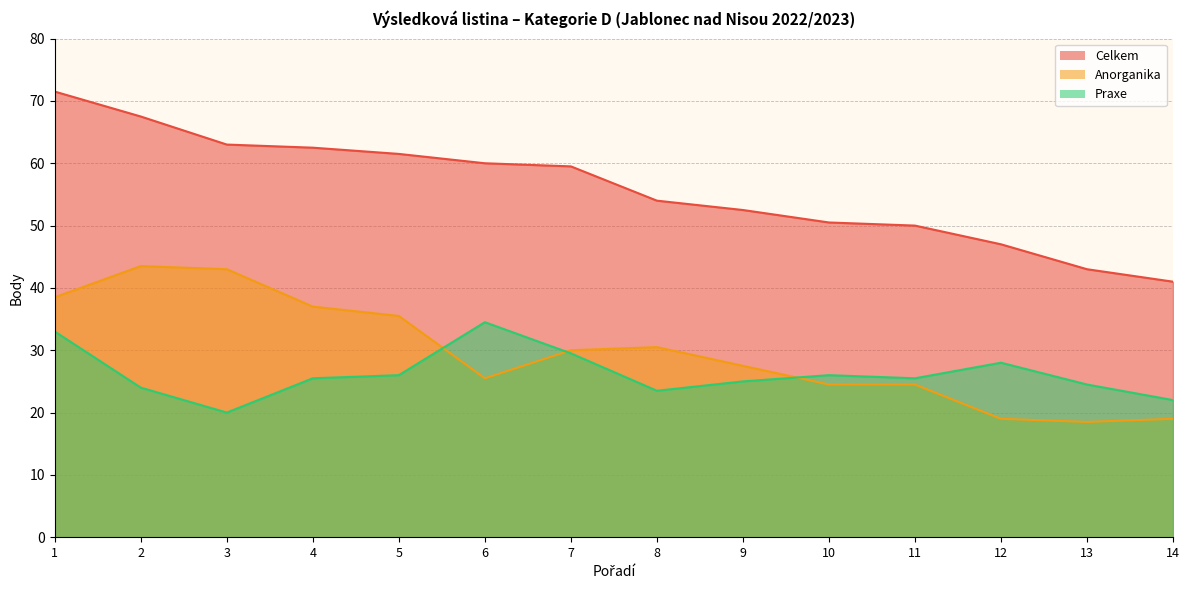

True or false: Praxe and Celkem intersect in this chart.

False